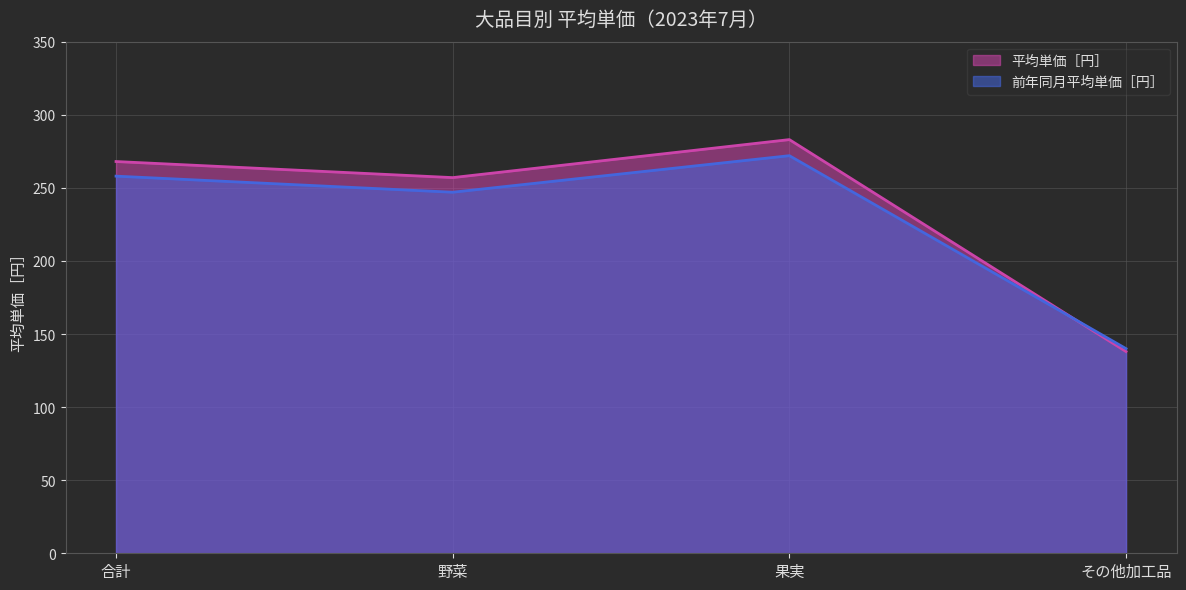

How many values in the 平均単価［円］ series exceed 268?

1